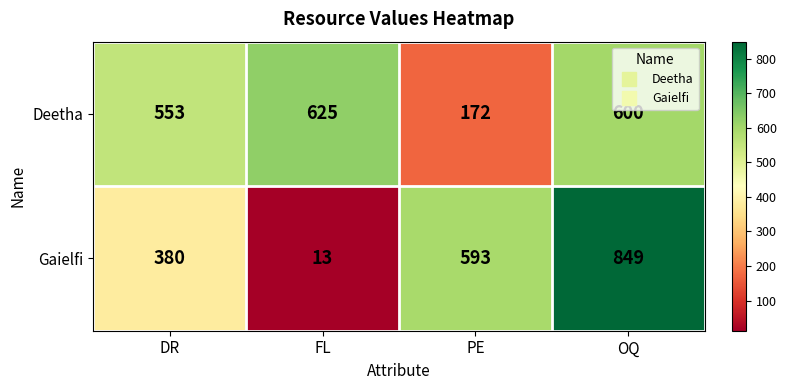

At which label does Deetha first exceed 600?

FL